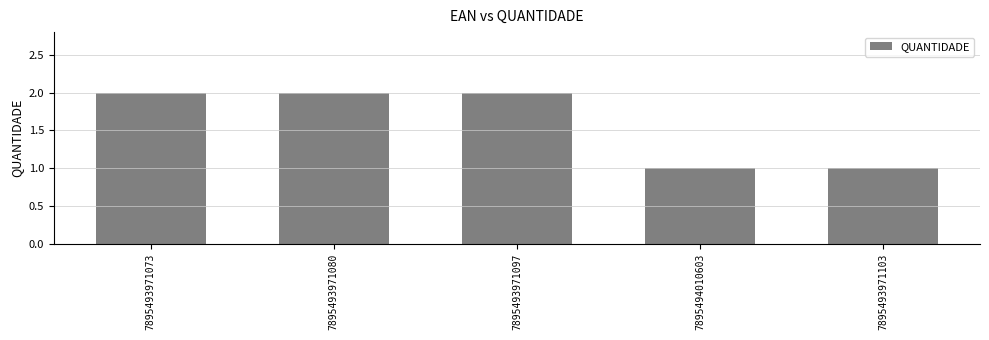

What is the average value?

2